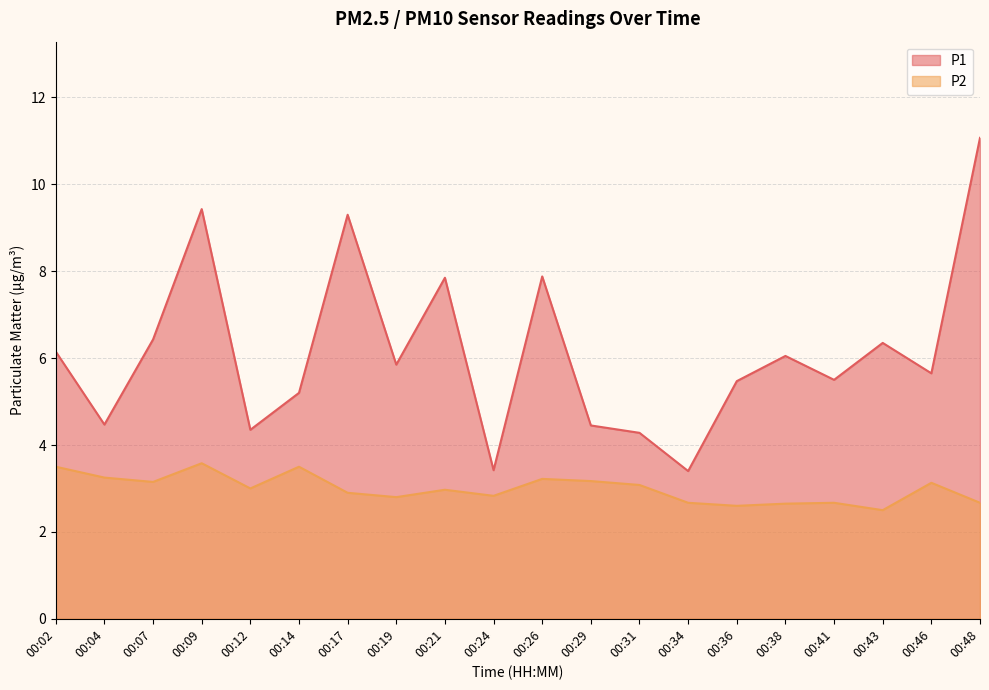

Is it true that P2 equals 3.2 at 00:26?

True